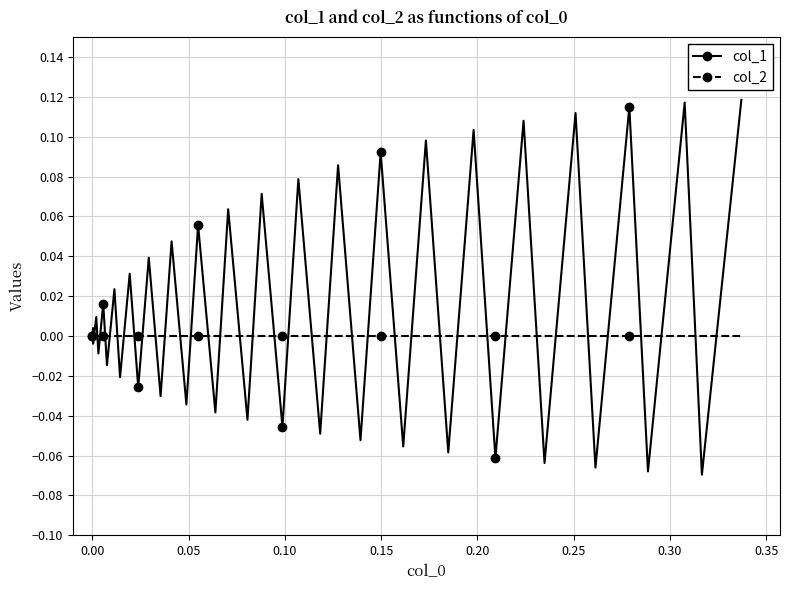

True or false: col_1 has more than 1 points higher than both neighbors.

True